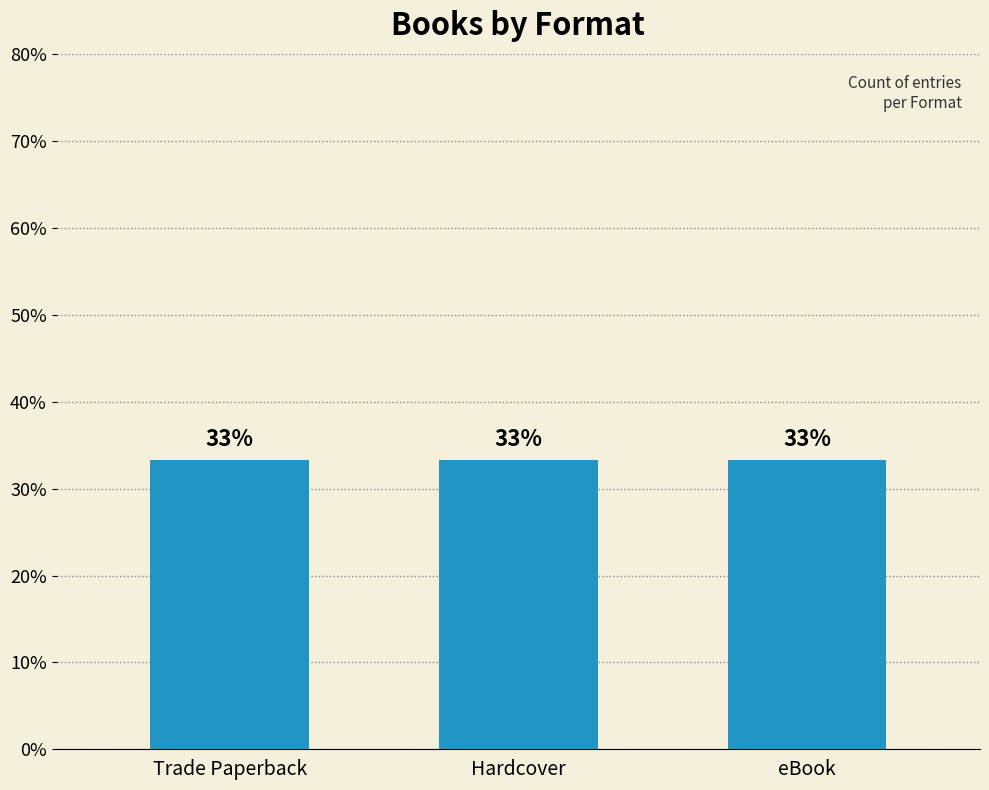

True or false: the data shows 106269097 at eBook.

False